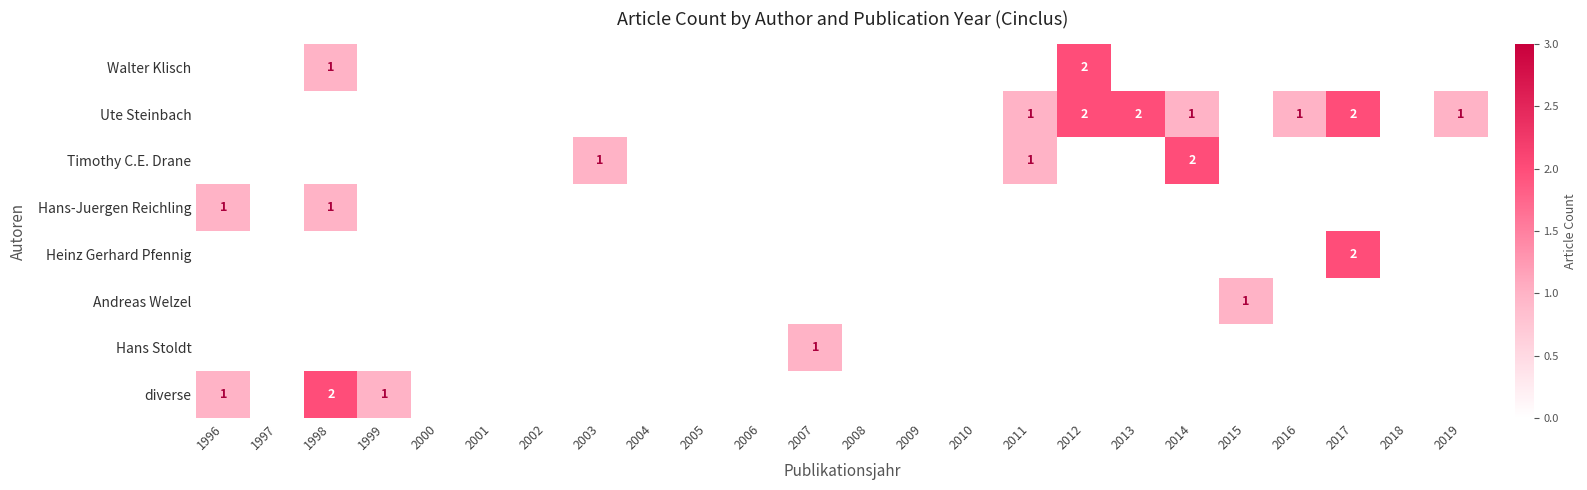

Is it true that Ute Steinbach equals 3 at 2017?

False